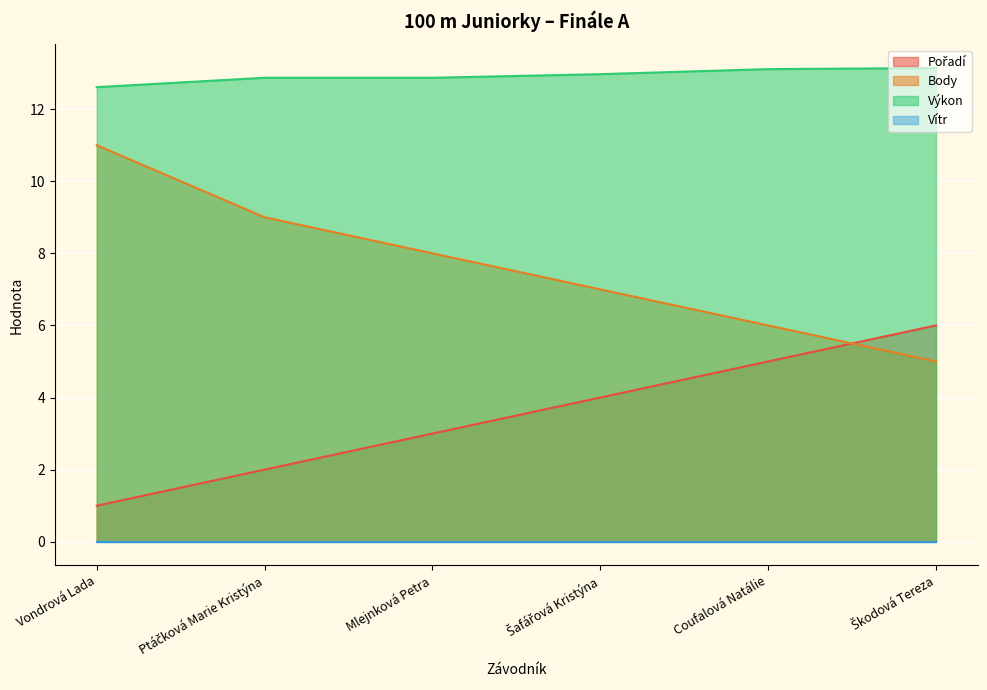

Does the chart display data point markers on the line(s)?

No